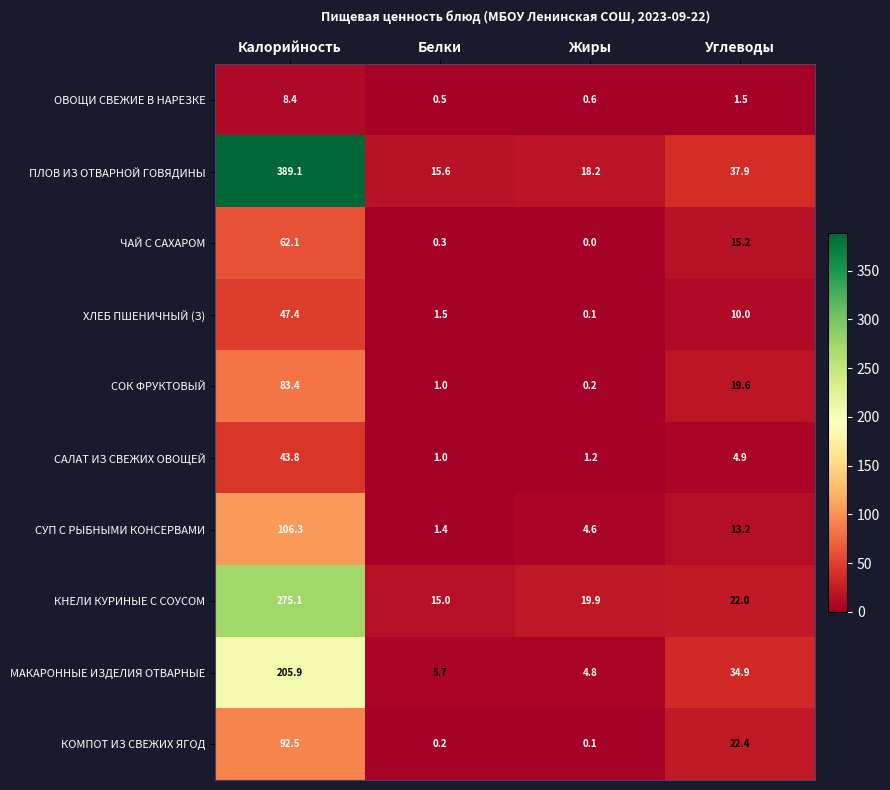

Count the number of data series in this chart.

10